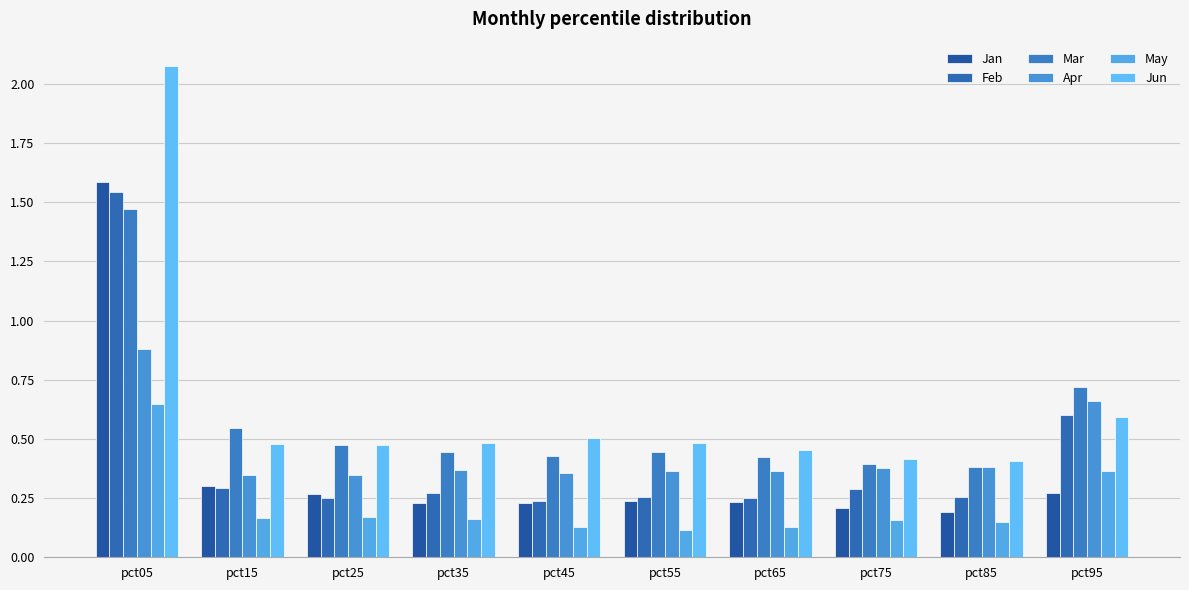

What are all the series names shown in the legend?

Jan, Feb, Mar, Apr, May, Jun